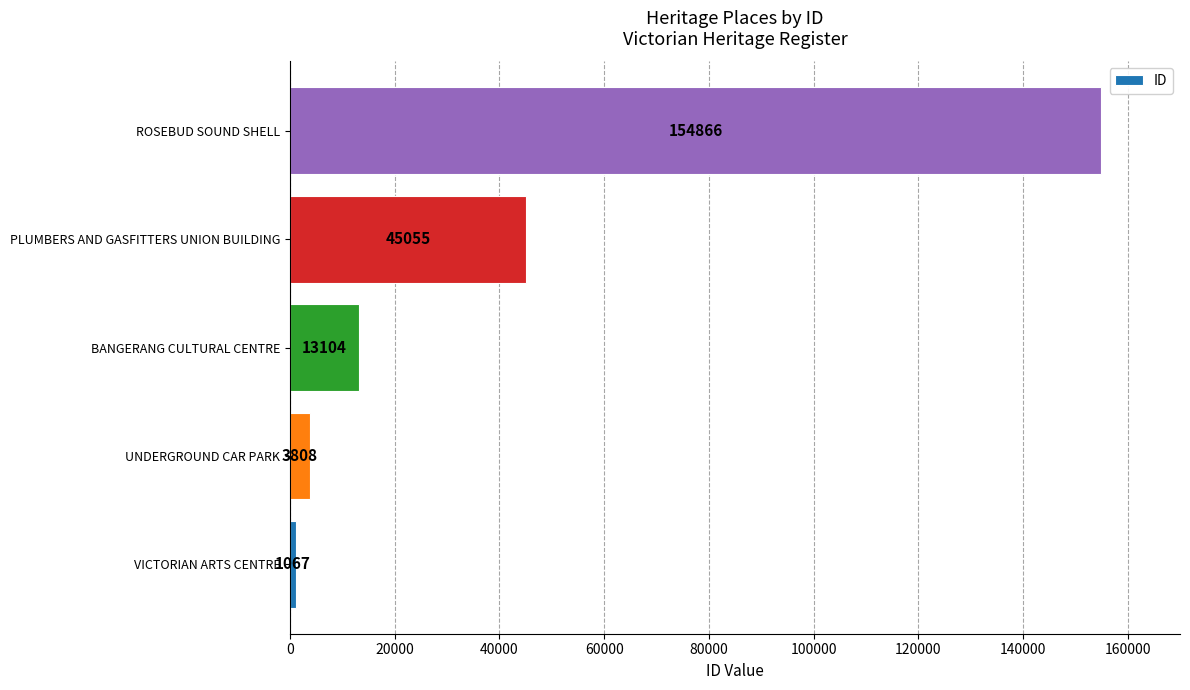

Reading bottom to top, transcribe all the data shown in this chart.

VICTORIAN ARTS CENTRE=1067	UNDERGROUND CAR PARK=3808	BANGERANG CULTURAL CENTRE=13104	PLUMBERS AND GASFITTERS UNION BUILDING=45055	ROSEBUD SOUND SHELL=154866